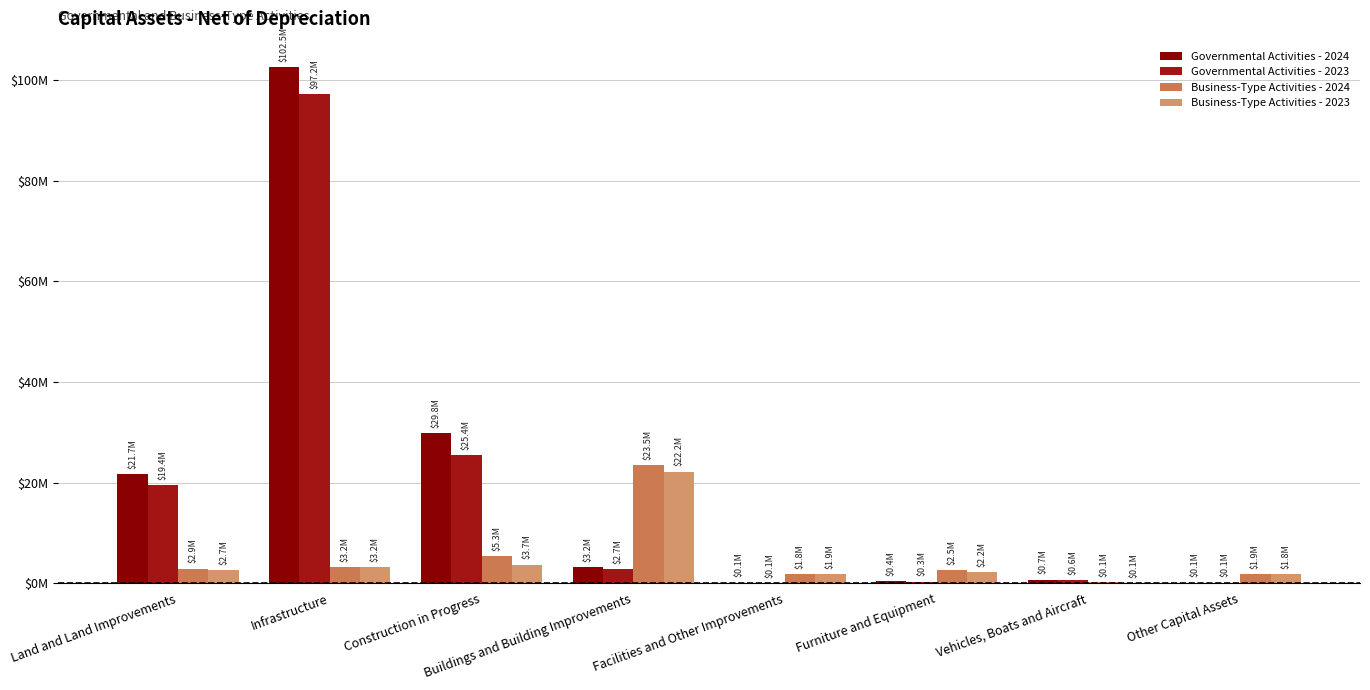

Reading left to right, transcribe all the data shown in this chart.

Governmental Activities - 2024: 21745061	102521564	29797524	3248542	106658	390345	706676	116681
Governmental Activities - 2023: 19415650	97222188	25403208	2730198	82616	308884	623689	116062
Business-Type Activities - 2024: 2909290	3222716	5314572	23499913	1829436	2526223	142147	1875431
Business-Type Activities - 2023: 2650957	3232091	3701110	22170531	1853965	2182796	98757	1821419